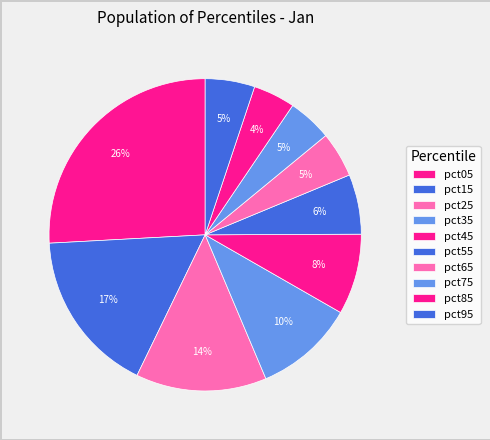

To the nearest percent, what percentage of the pie is pct55?

6%